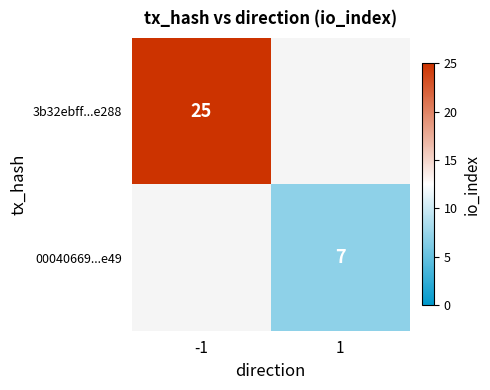

What is the spread (max minus min) of values at -1?

25